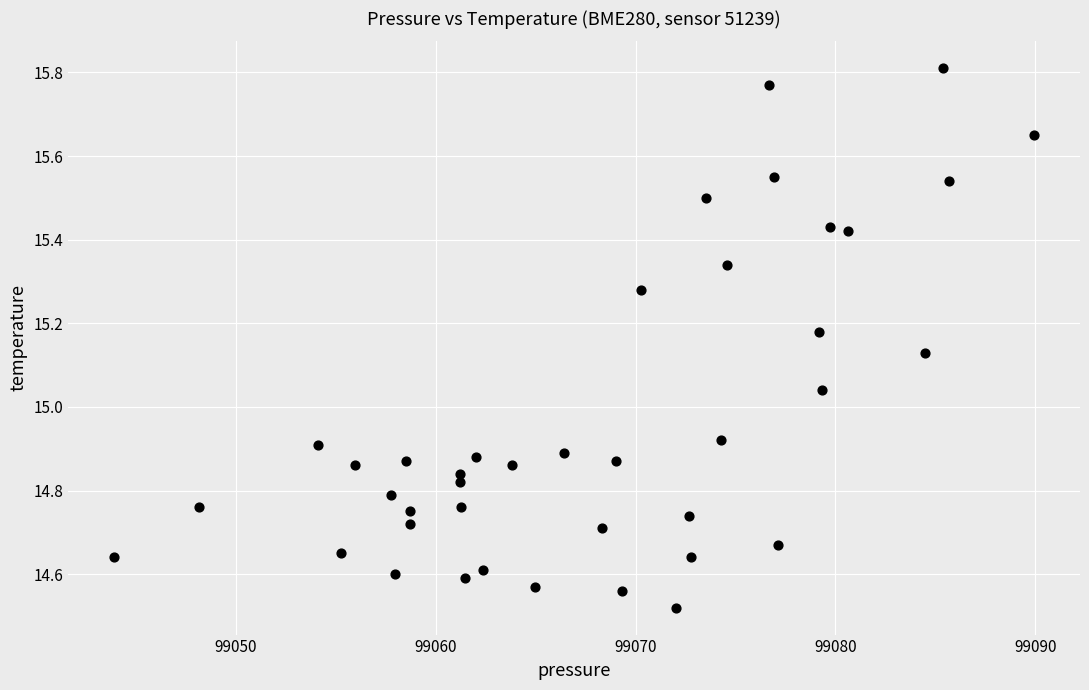

What is the range of X values (max minus min)?

46.0